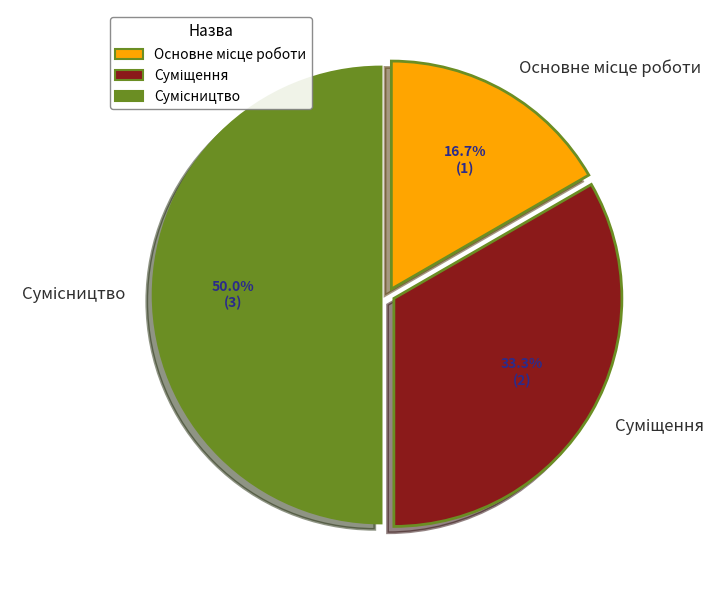

Is there any slice that represents more than half of the pie?

No